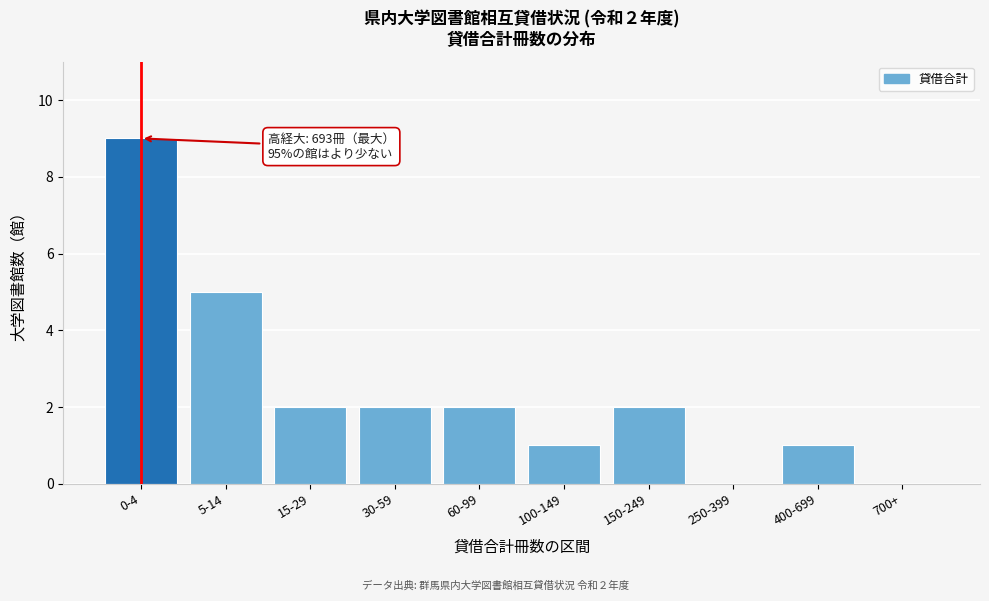

Reading right to left, extract all data points from this chart.

700+=0	400-699=1	250-399=0	150-249=2	100-149=1	60-99=2	30-59=2	15-29=2	5-14=5	0-4=9